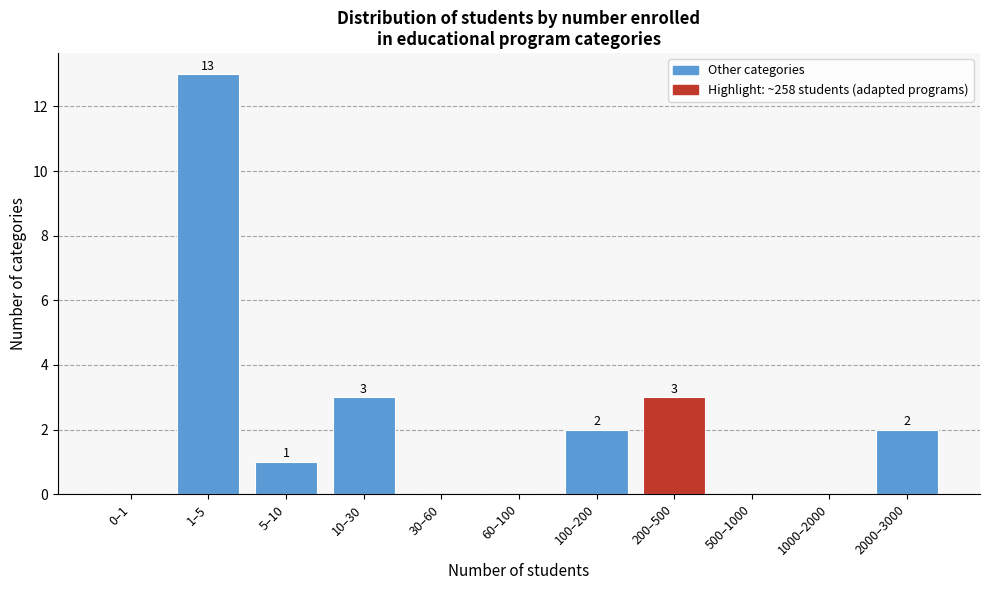

Reading left to right, transcribe all the data shown in this chart.

0–1=0	1–5=13	5–10=1	10–30=3	30–60=0	60–100=0	100–200=2	200–500=3	500–1000=0	1000–2000=0	2000–3000=2